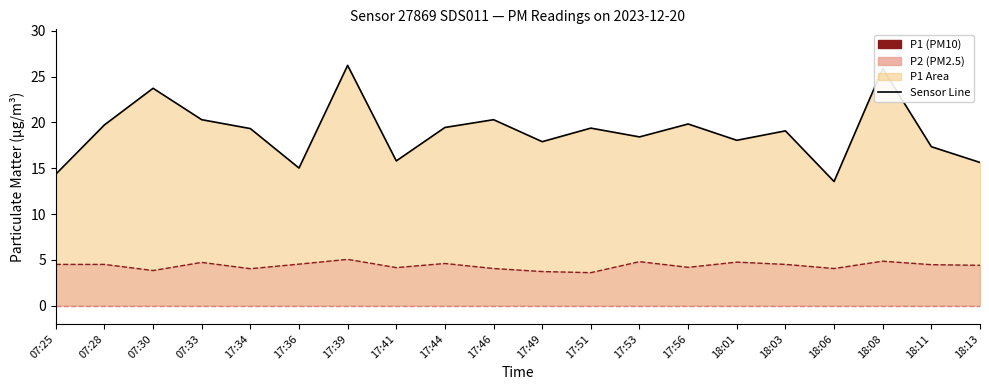

What is the smallest value displayed?

3.6